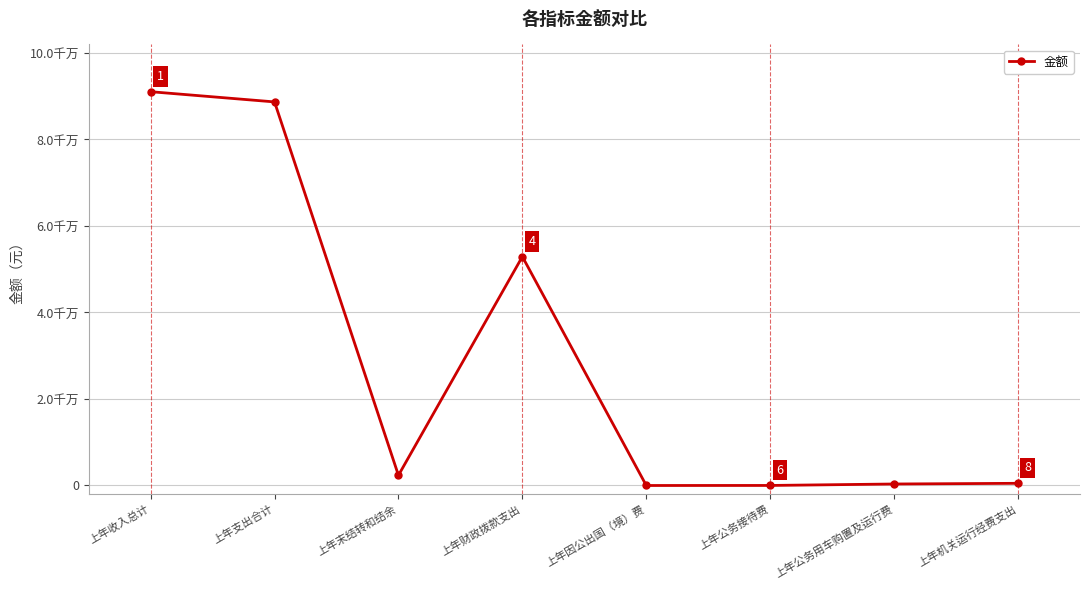

Where does the data first go above 2356095?

上年收入总计